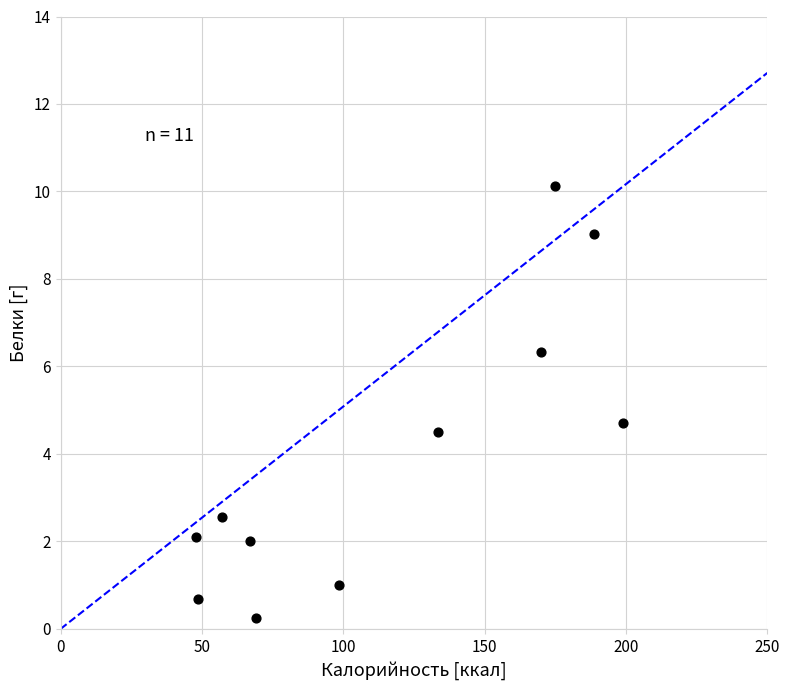

What Y value in the scatter plot is closest to 5?

4.7